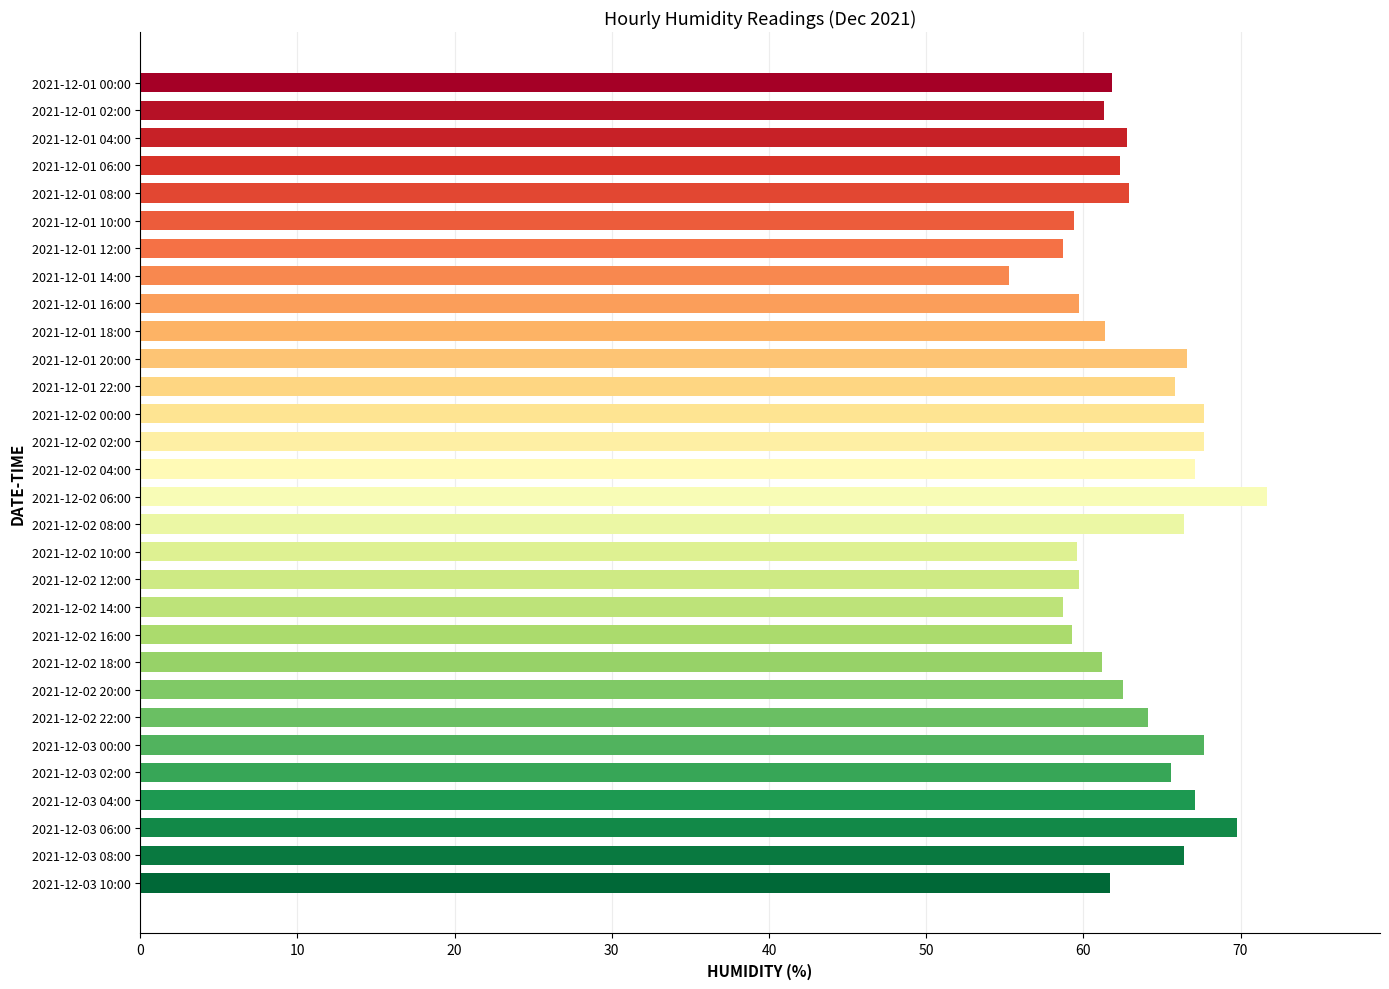

What is the change in value from 2021-12-01 00:00 to 2021-12-02 10:00?

-2.2